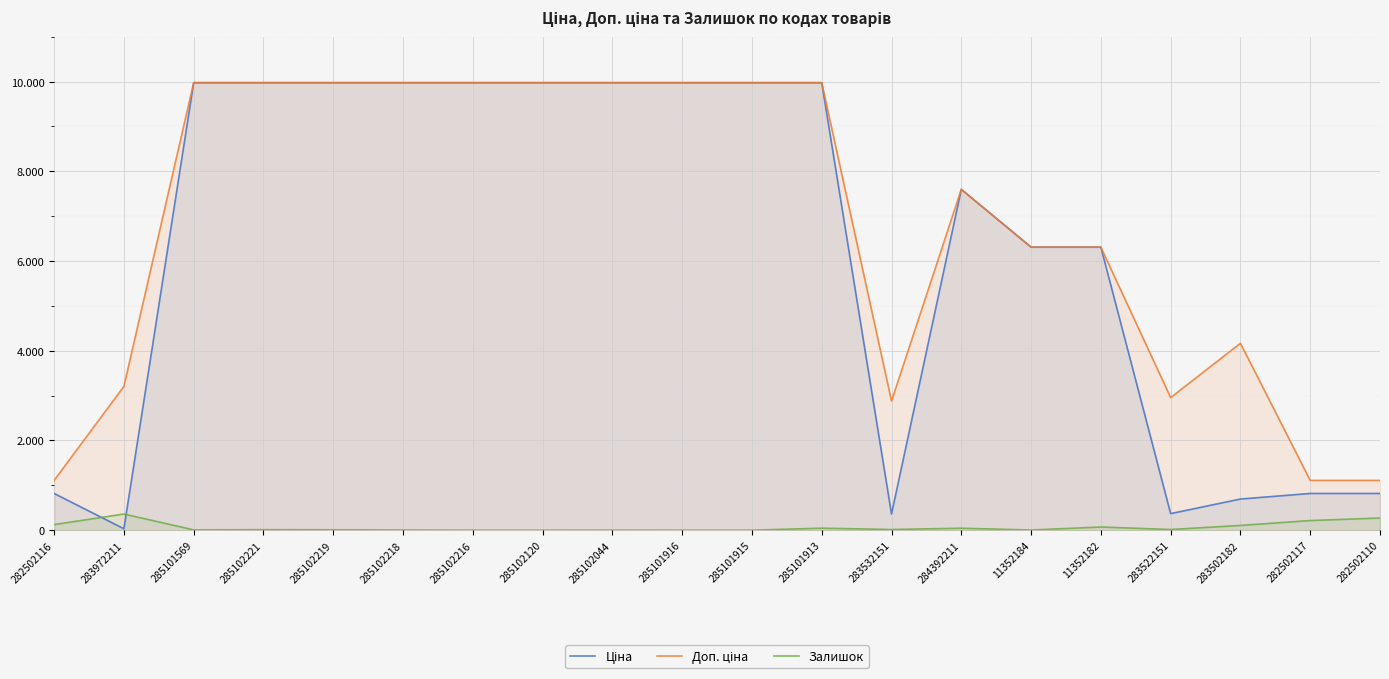

Between 285101913 and 282502117, which series saw the biggest shift?

Ціна